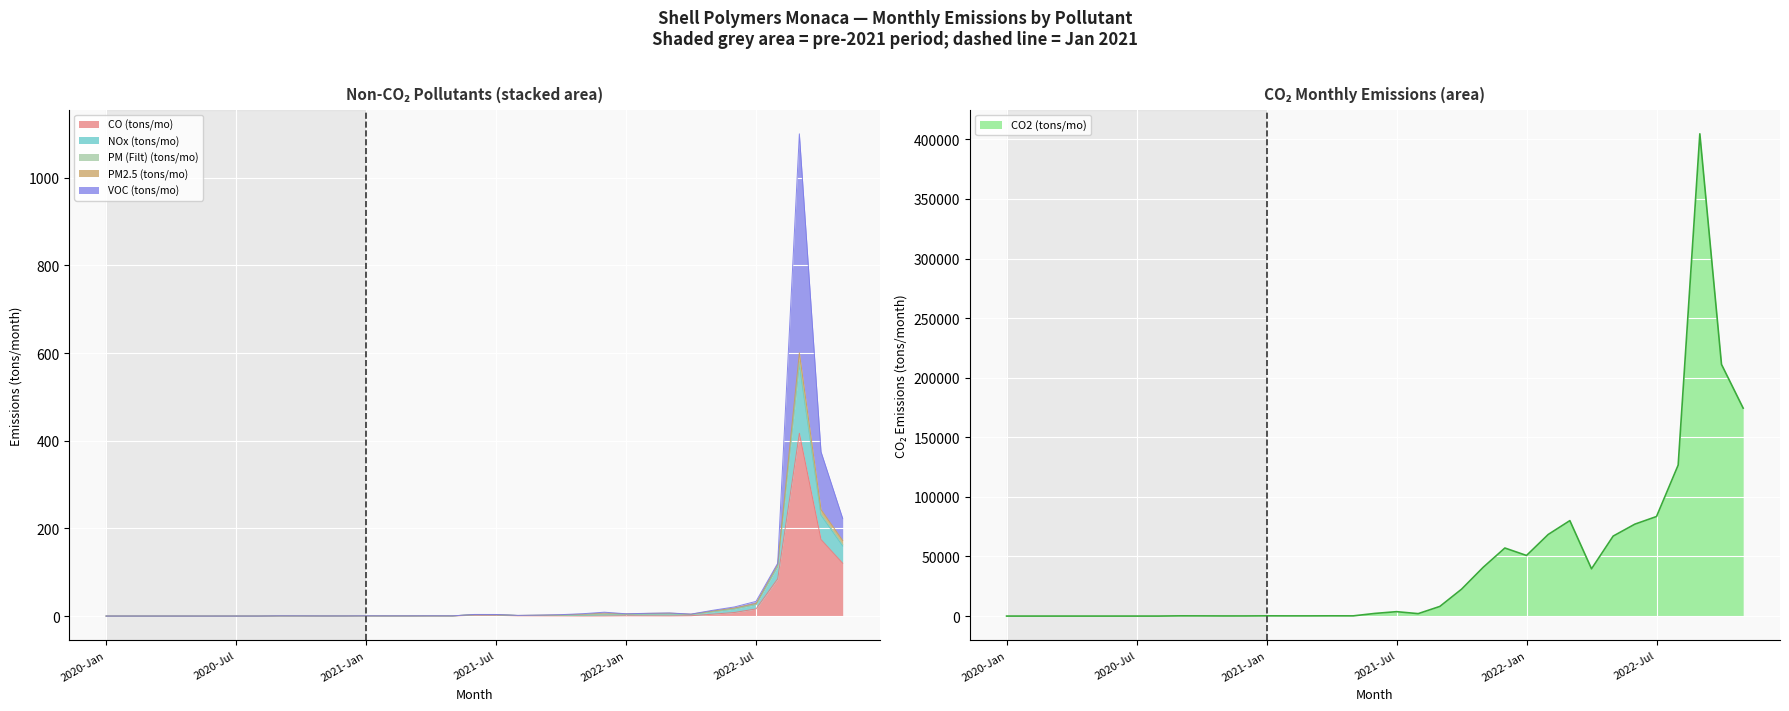

Which series has the largest total across all categories?

CO2 (tons/mo)